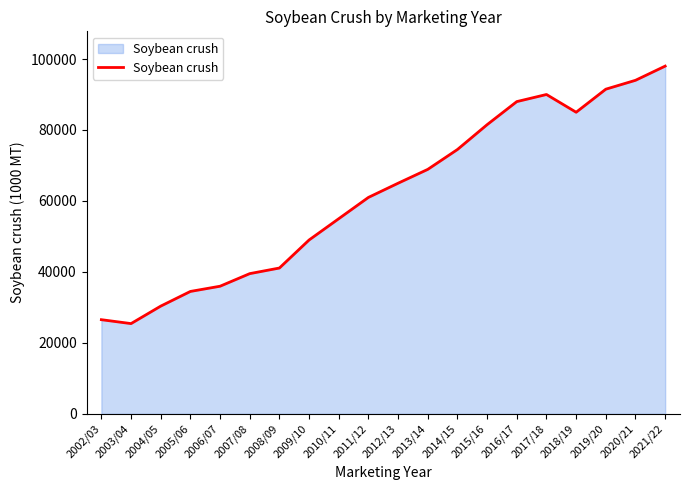

Reading left to right, extract all data points from this chart.

2002/03=26540	2003/04=25439	2004/05=30362	2005/06=34500	2006/07=35970	2007/08=39518	2008/09=41100	2009/10=49000	2010/11=55000	2011/12=61000	2012/13=65000	2013/14=68900	2014/15=74500	2015/16=81500	2016/17=88000	2017/18=90000	2018/19=85000	2019/20=91500	2020/21=94000	2021/22=98000